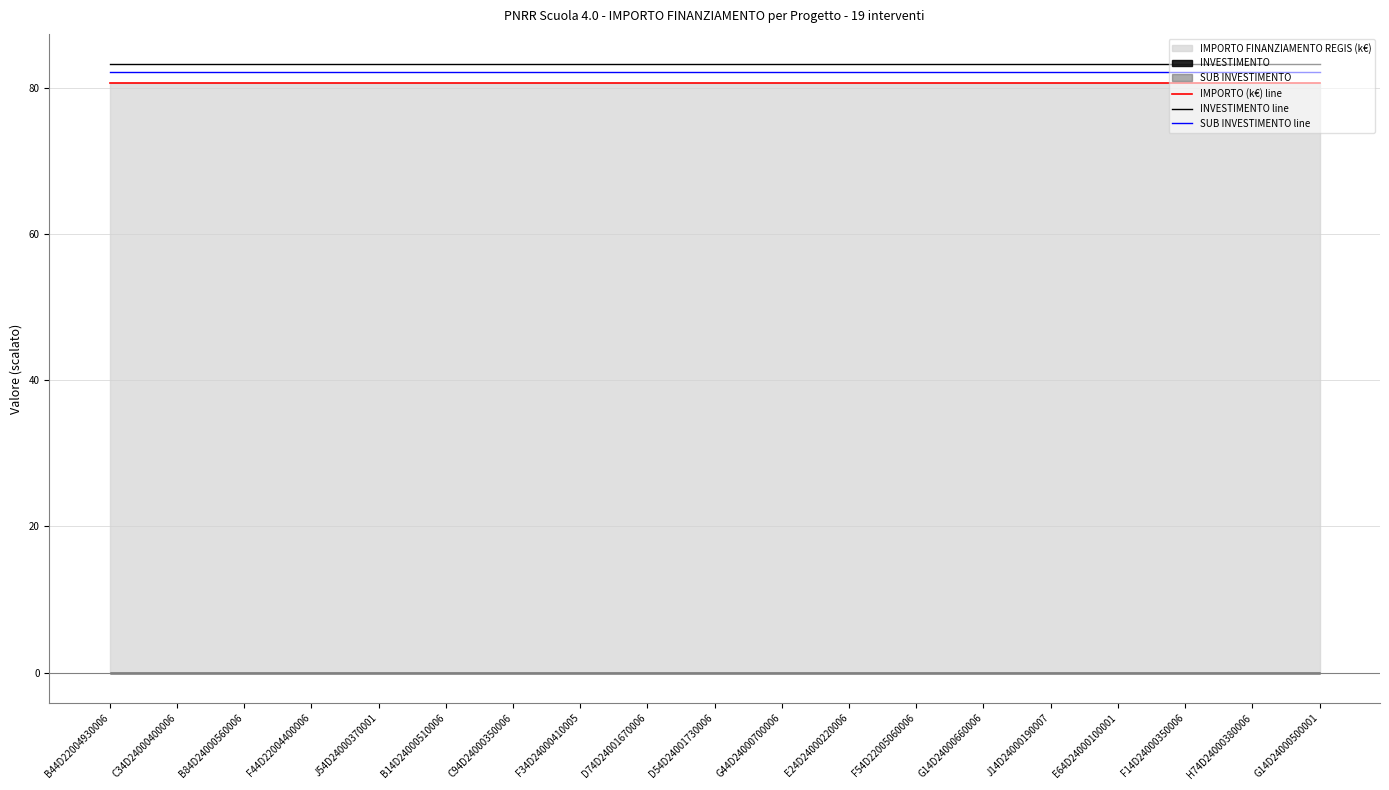

Where is IMPORTO (k€) line nearest to the value 80?

B44D22004930006